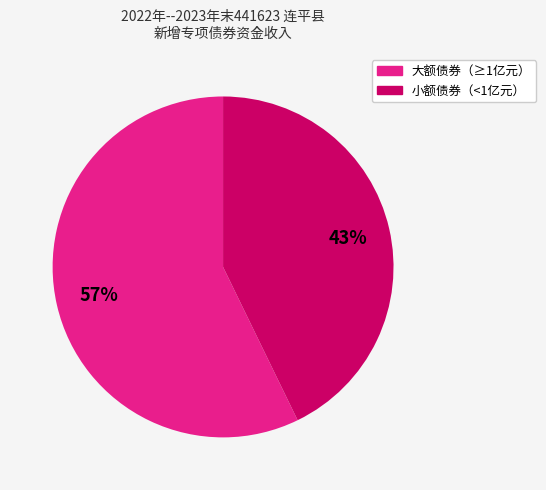

How many segments does this pie chart have?

2